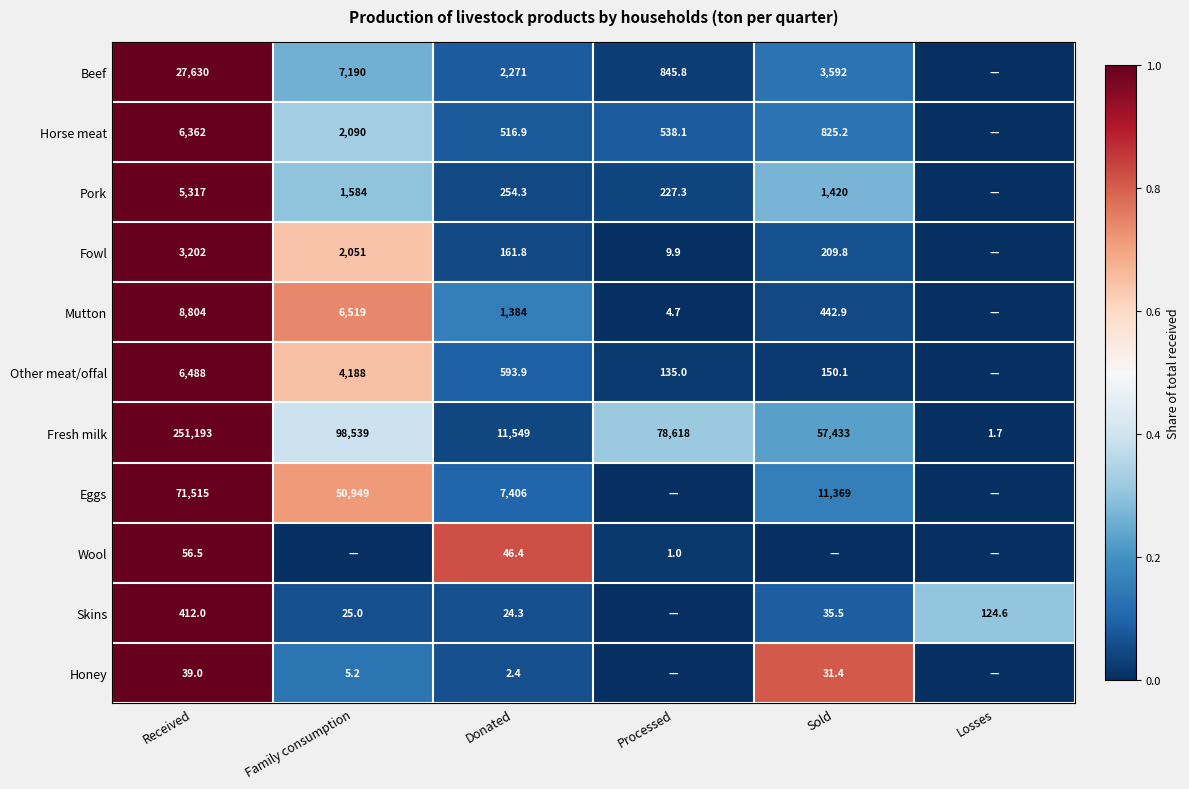

Which label corresponds to the smallest value in the chart?

Losses